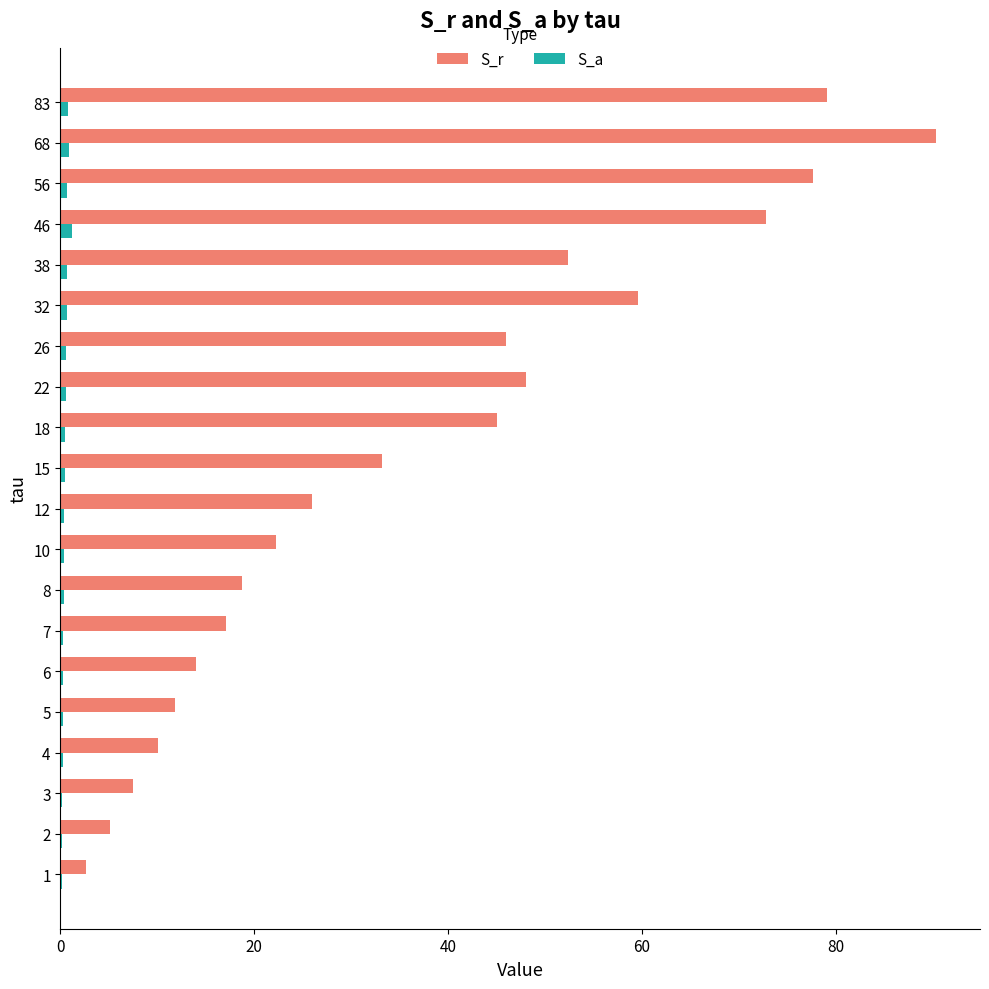

Is the value of S_r at 8 greater than the value of S_a at 56?

Yes